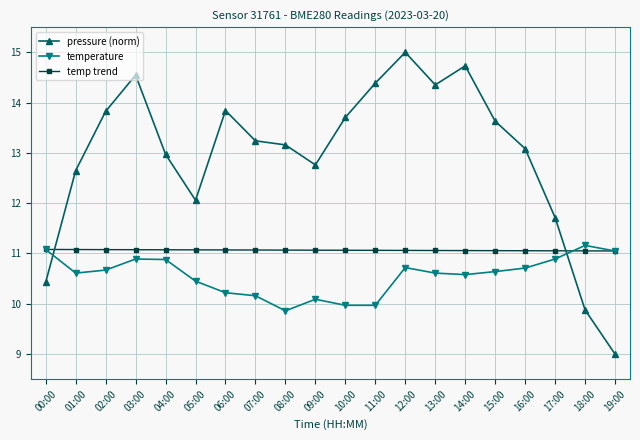

What is the difference between the second highest and second lowest values in the temperature series?

1.1